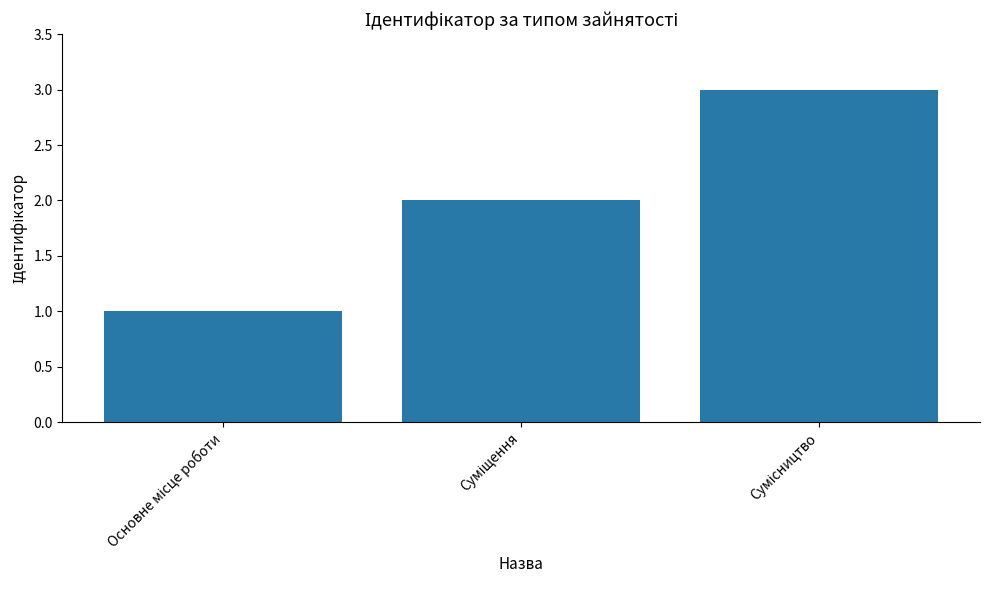

What is the maximum value shown in the chart?

3